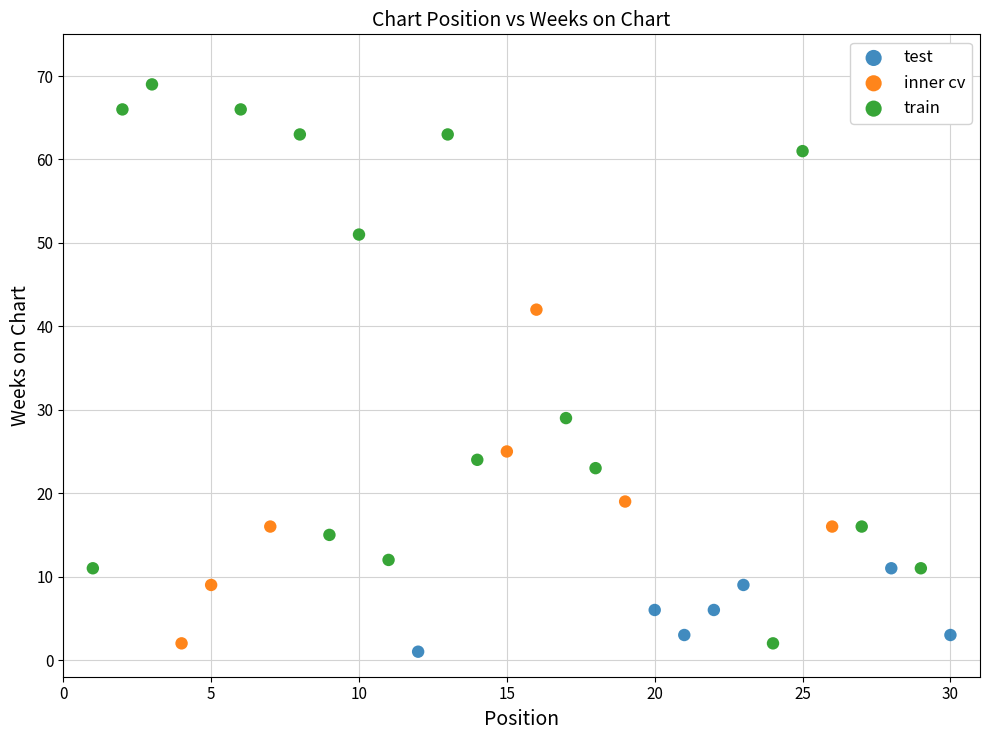

Which series has the widest spread of Y values?

train